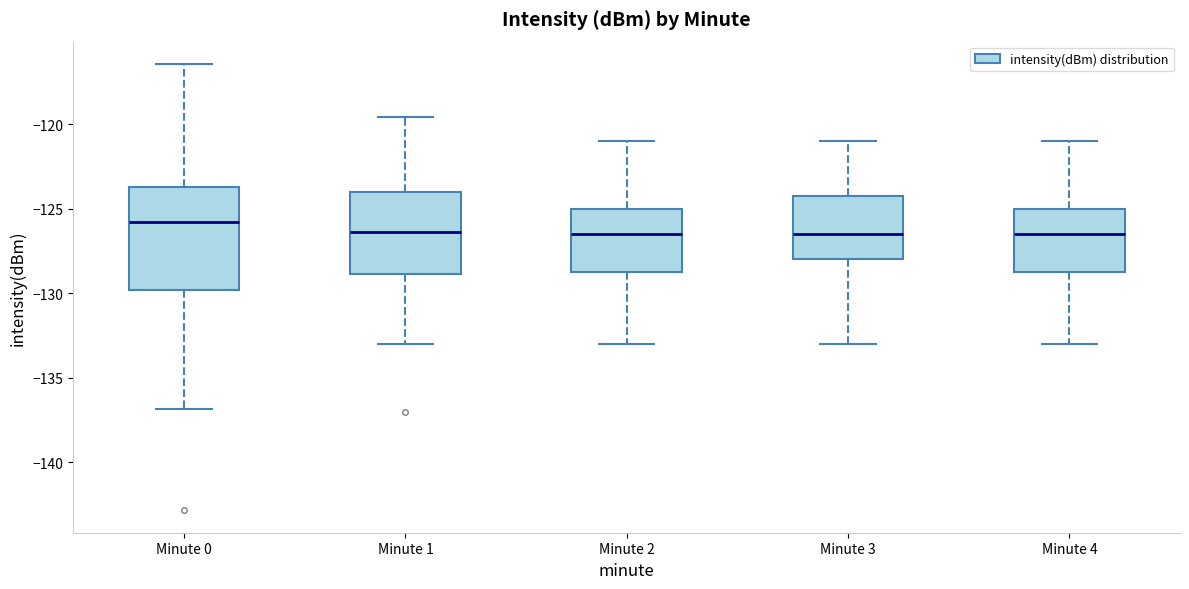

Reading left to right, read every box against the y-axis: the position of its median line, the range the box covers, and the ends of its whiskers. The values are not printed on the chart, so give them approximately, as read against the axis.

Minute 0: median -126.0, box -130.0 to -123.5, whiskers -137.0 to -116.5
Minute 1: median -126.5, box -129.0 to -124.0, whiskers -133.0 to -119.5
Minute 2: median -126.5, box -128.5 to -125.0, whiskers -133.0 to -121.0
Minute 3: median -126.5, box -128.0 to -124.0, whiskers -133.0 to -121.0
Minute 4: median -126.5, box -128.5 to -125.0, whiskers -133.0 to -121.0